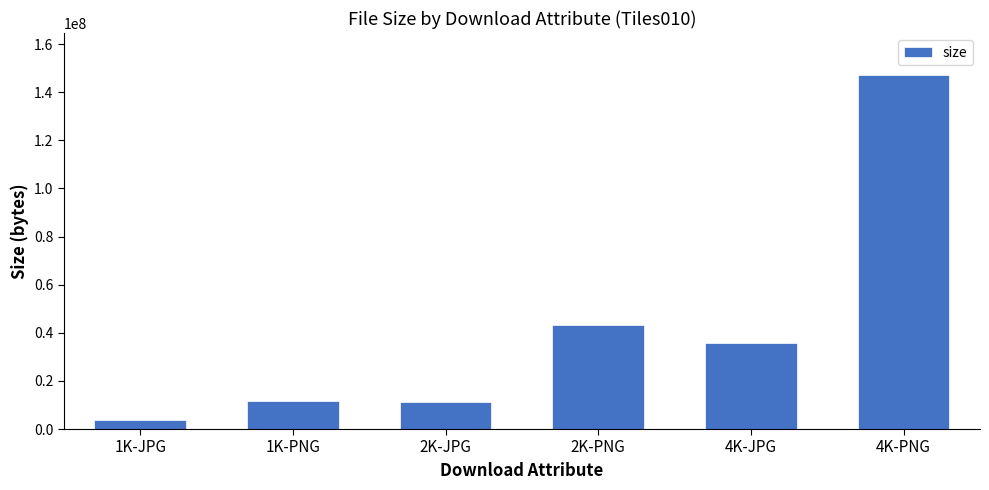

What position from the left is 2K-JPG?

3